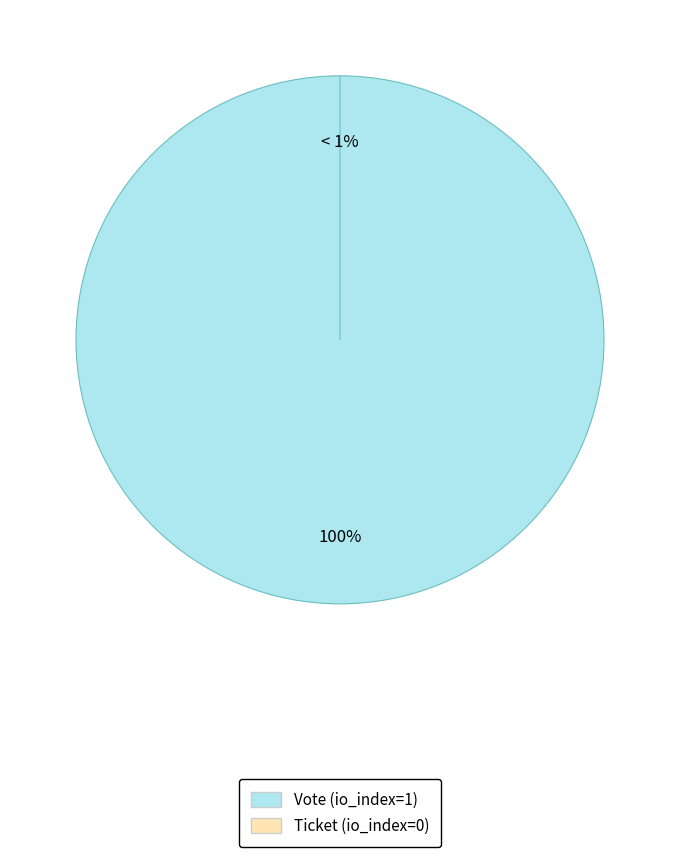

What is the total percentage of Ticket (io_index=0) and Vote (io_index=1)?

100.0%